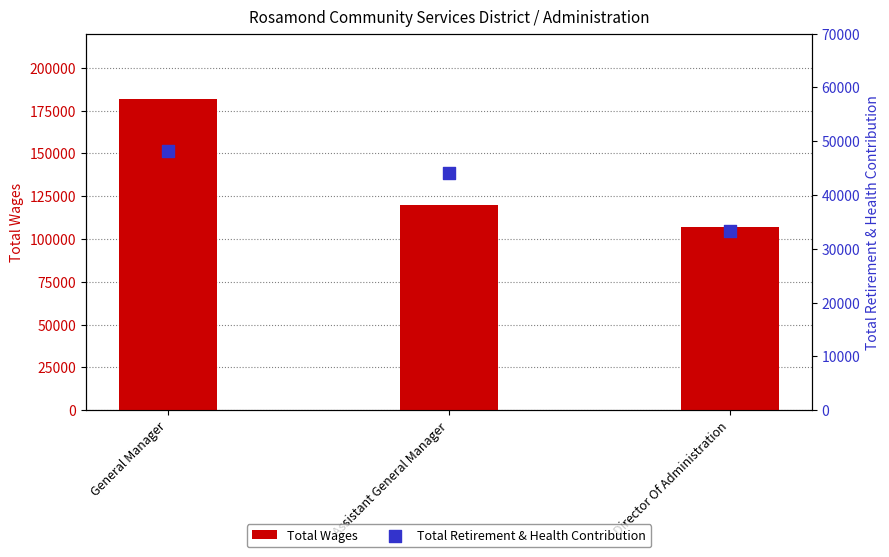

At how many categories does at least one series exceed 53719?

3